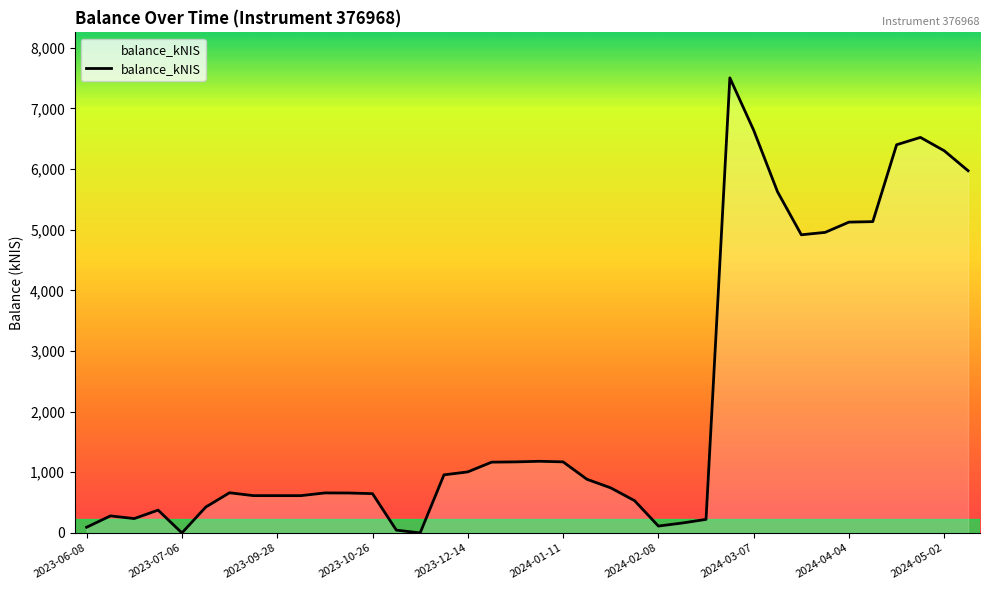

What is the maximum value shown in the chart?

7503.1